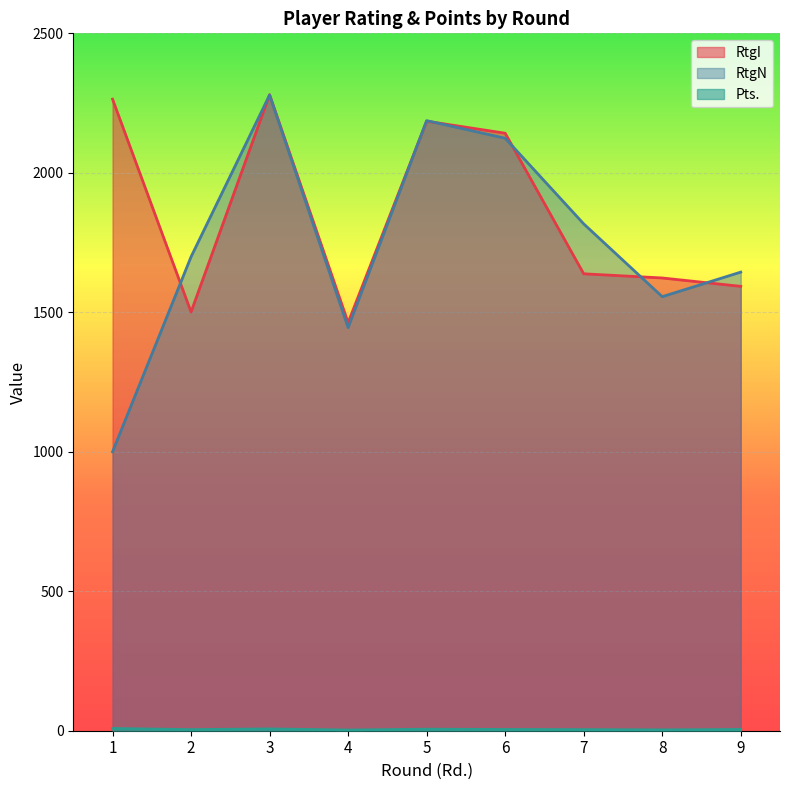

How many lines are shown in the chart?

3